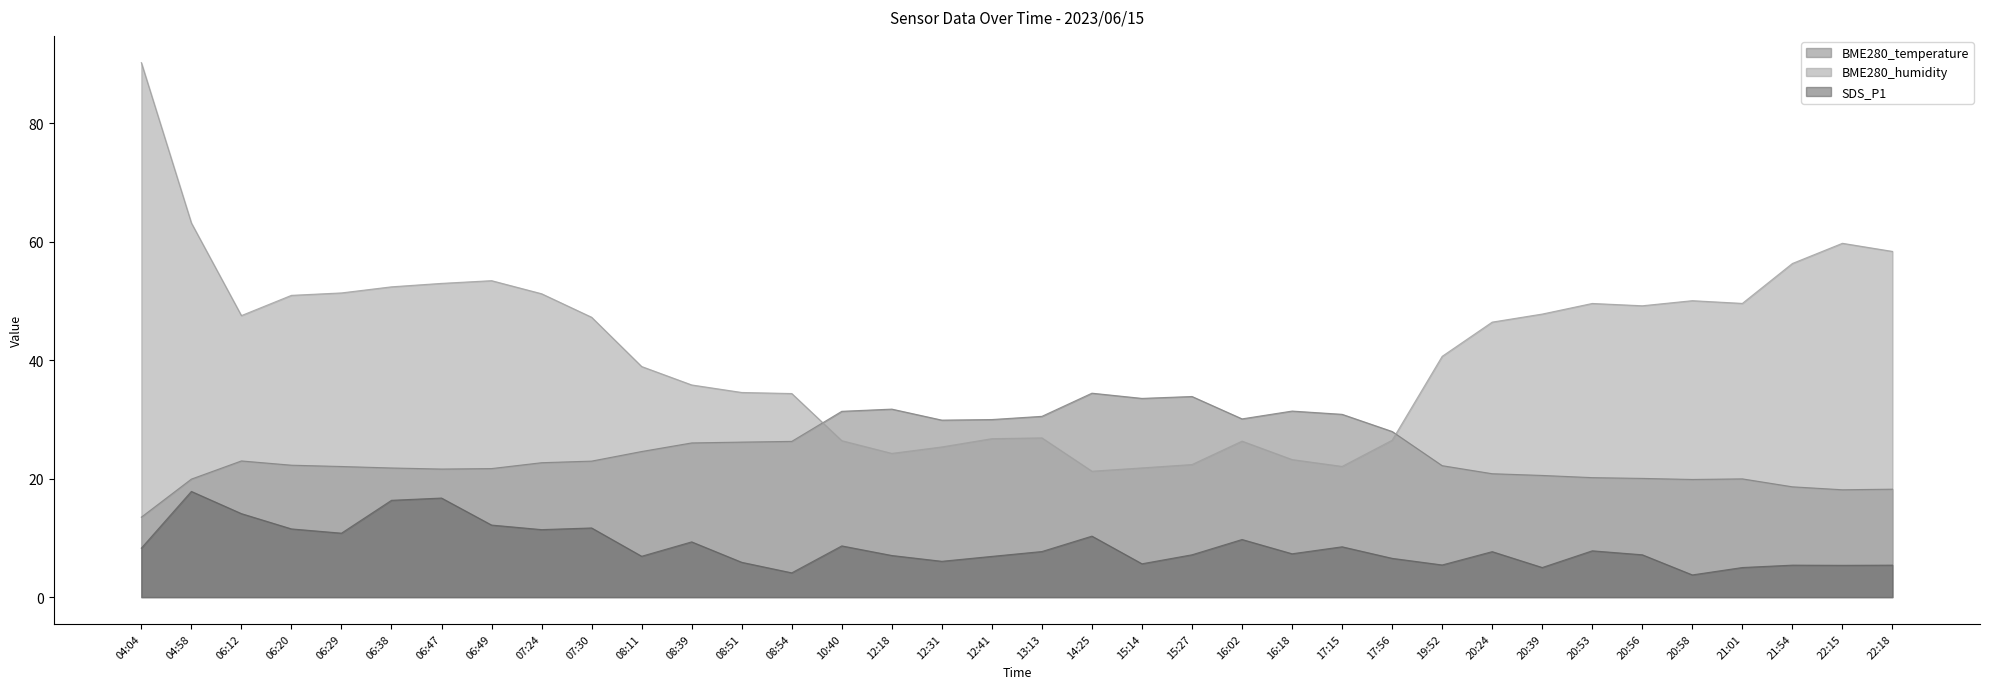

What is the approximate value of BME280_temperature at 22:18?

18.2